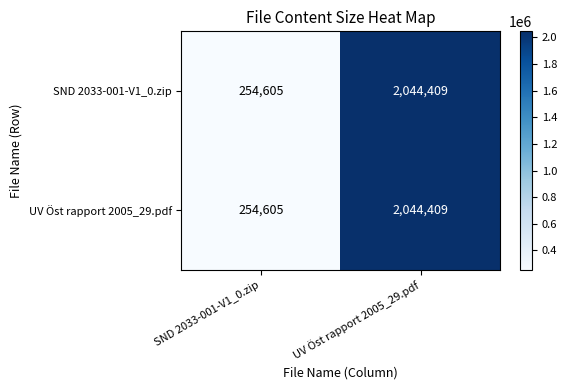

List the labels in order of SND 2033-001-V1_0.zip value, largest first.

UV Öst rapport 2005_29.pdf, SND 2033-001-V1_0.zip